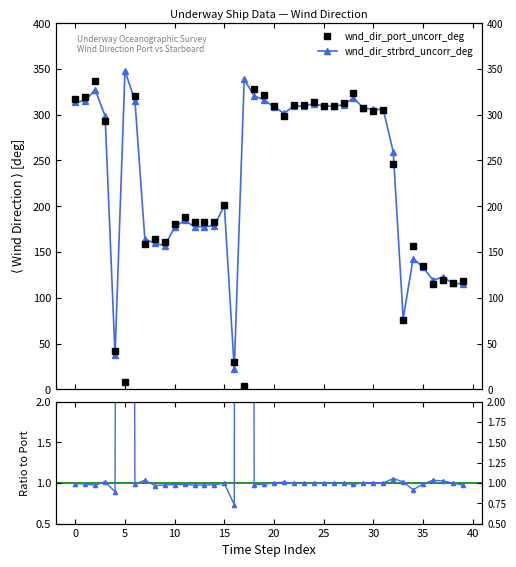

Is this an area chart (filled region under the line)?

No